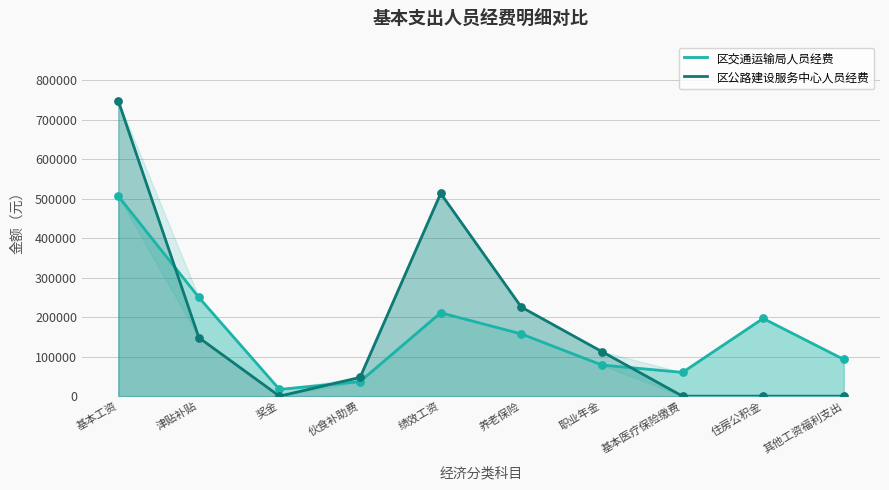

Is the value of 区交通运输局人员经费 at 职业年金 greater than the value of 区公路建设服务中心人员经费 at 住房公积金?

Yes